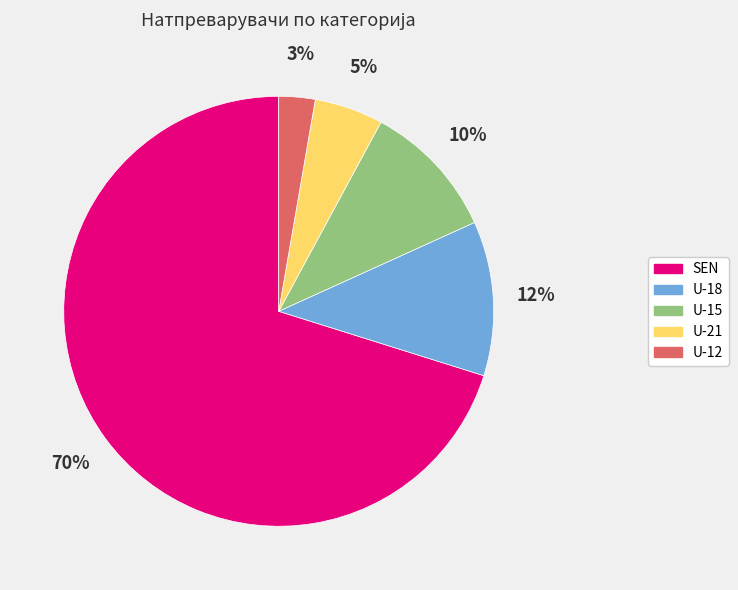

What is the smallest slice in the pie chart?

U-12